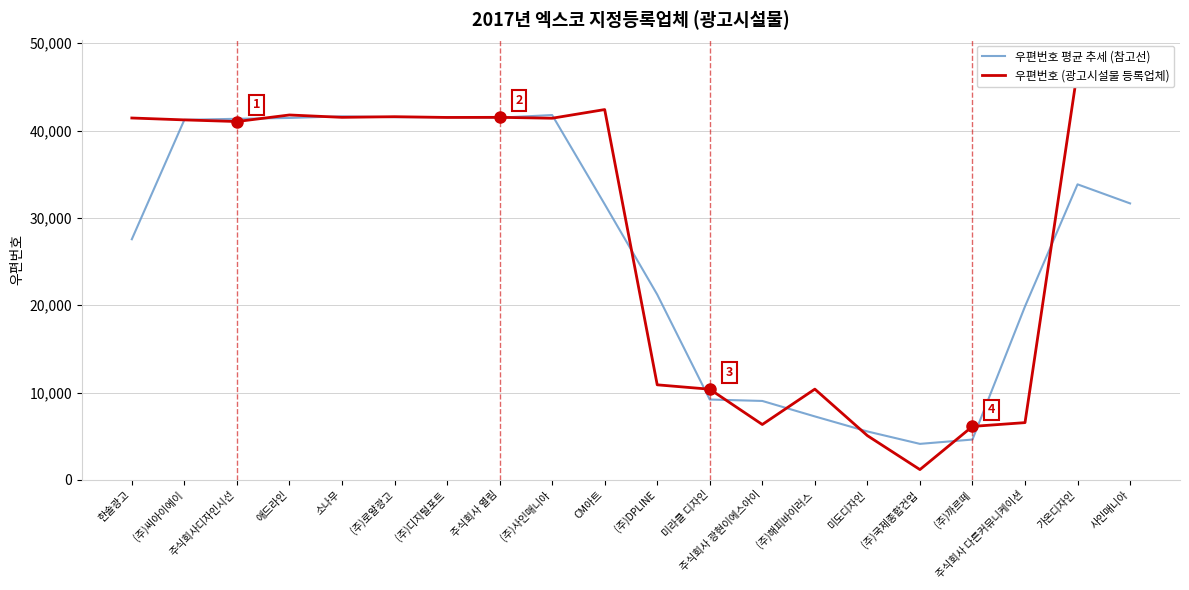

What is the average value of the 우편번호 평균 추세 (참고선) series?

26873.6